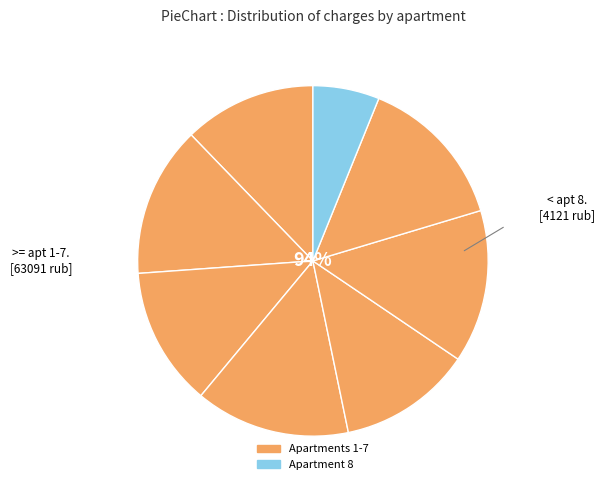

To the nearest percent, what is the average slice percentage?

12%